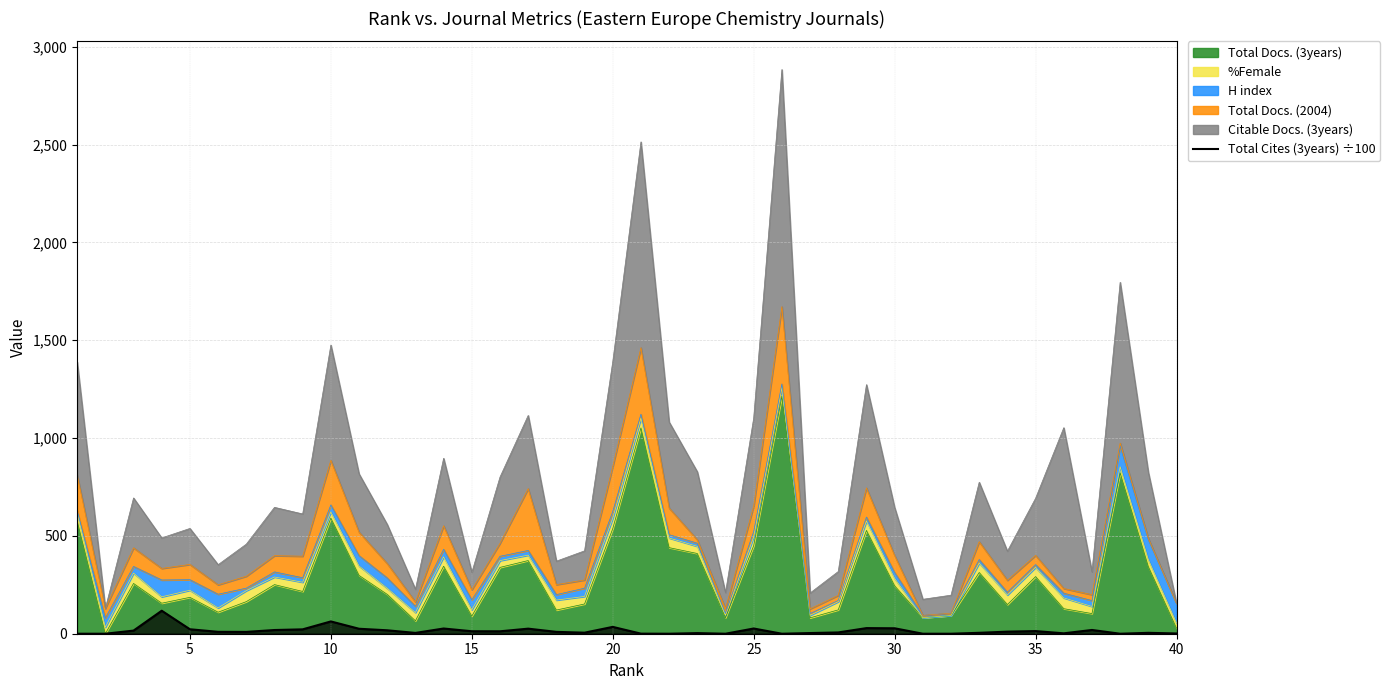

What is the sum of all values?

606.3